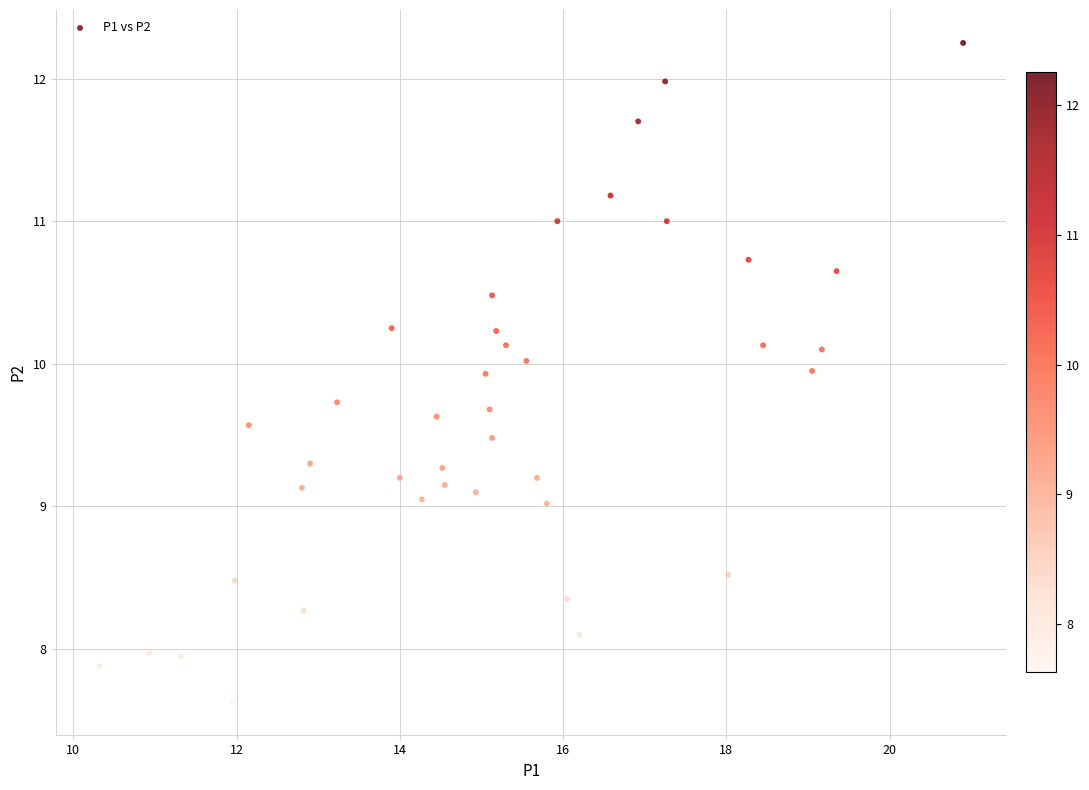

What is the range of X values (max minus min)?

10.6